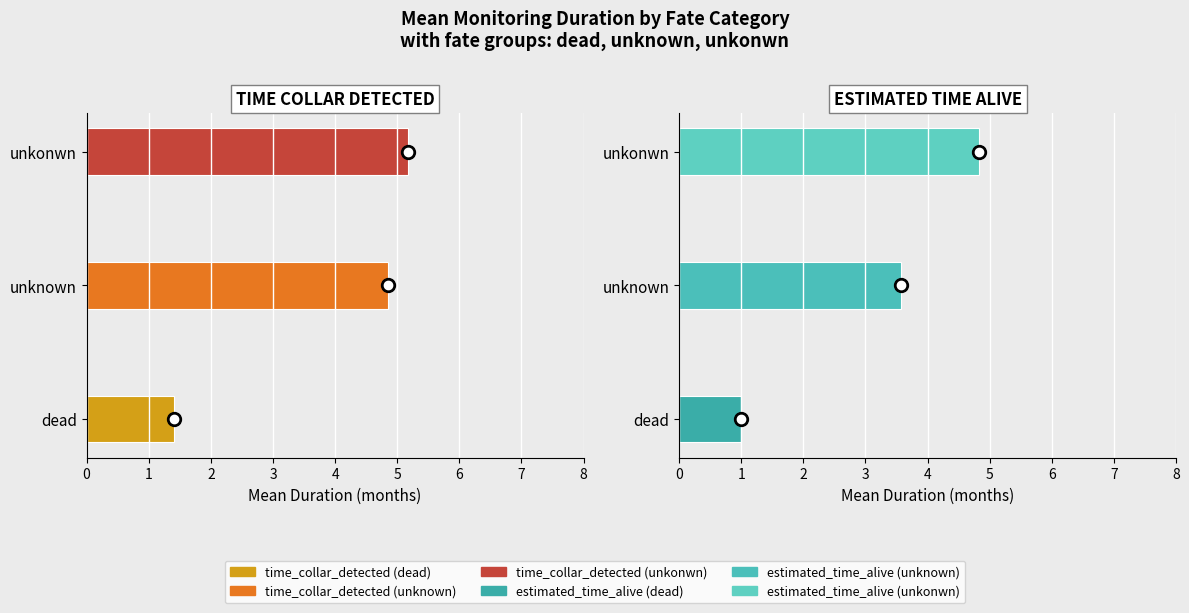

Which series has the widest spread of values?

estimated_time_alive